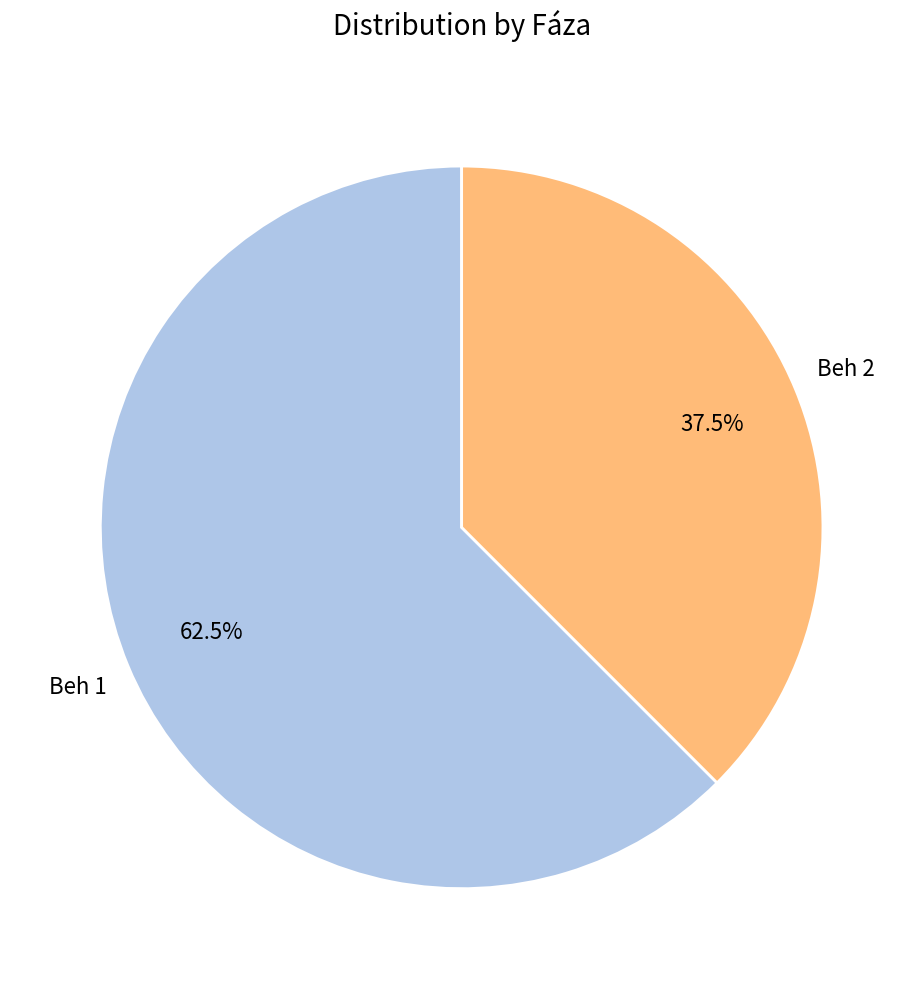

Is there any slice that represents more than half of the pie?

Yes